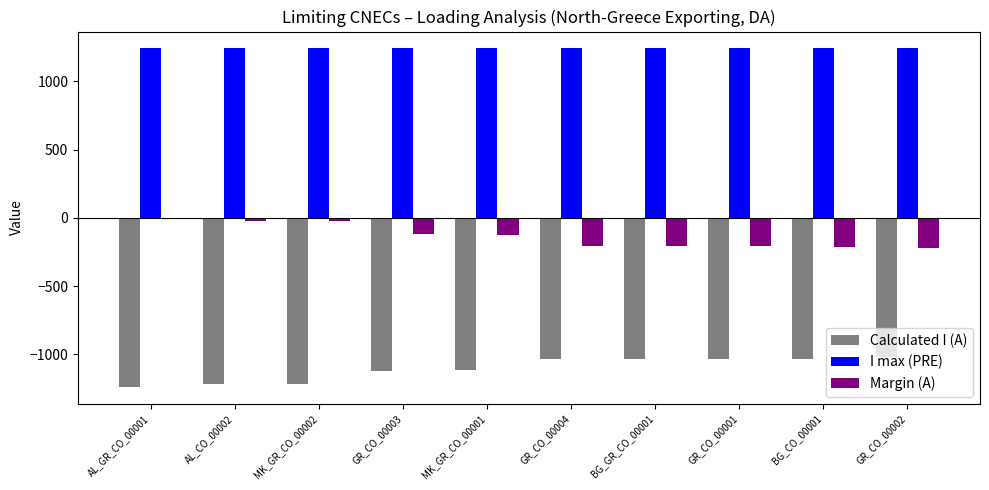

How many values in the Margin (A) series exceed -129?

4